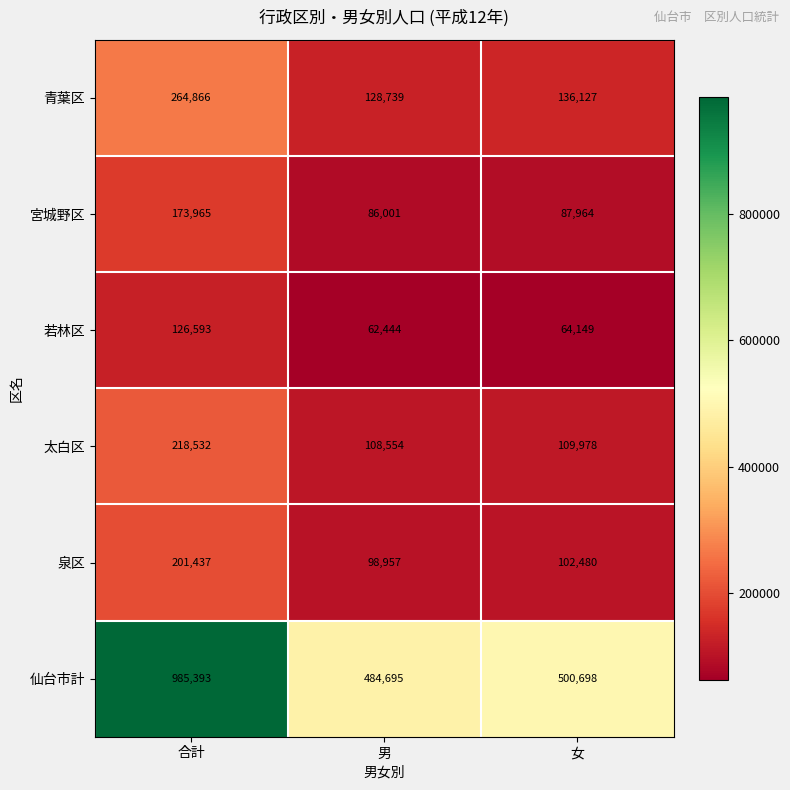

What is the smallest value displayed?

62444